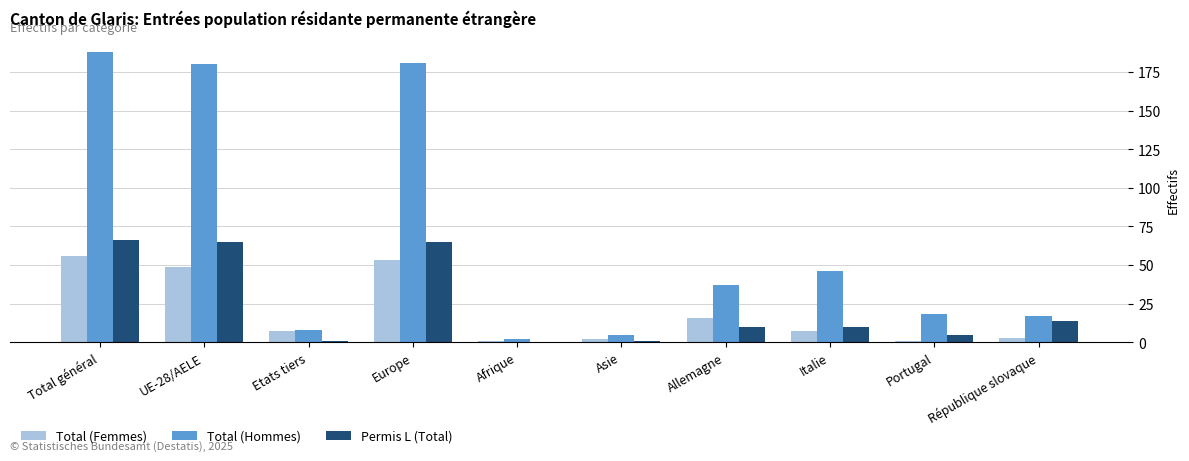

The value of Permis L (Total) at Europe is 65. True or false?

True